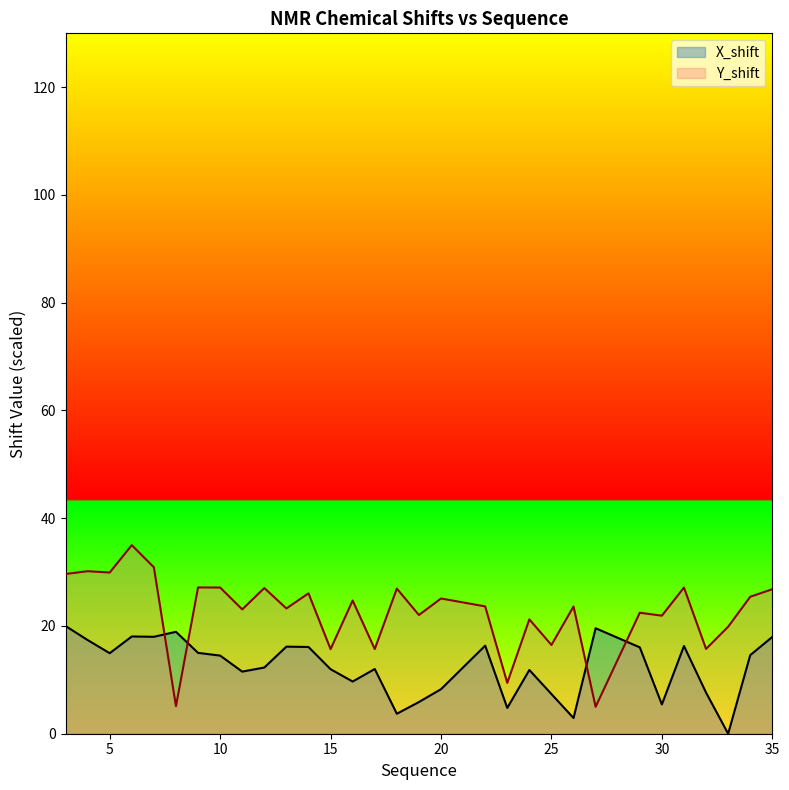

At which label is Y_shift closest to 20?

33